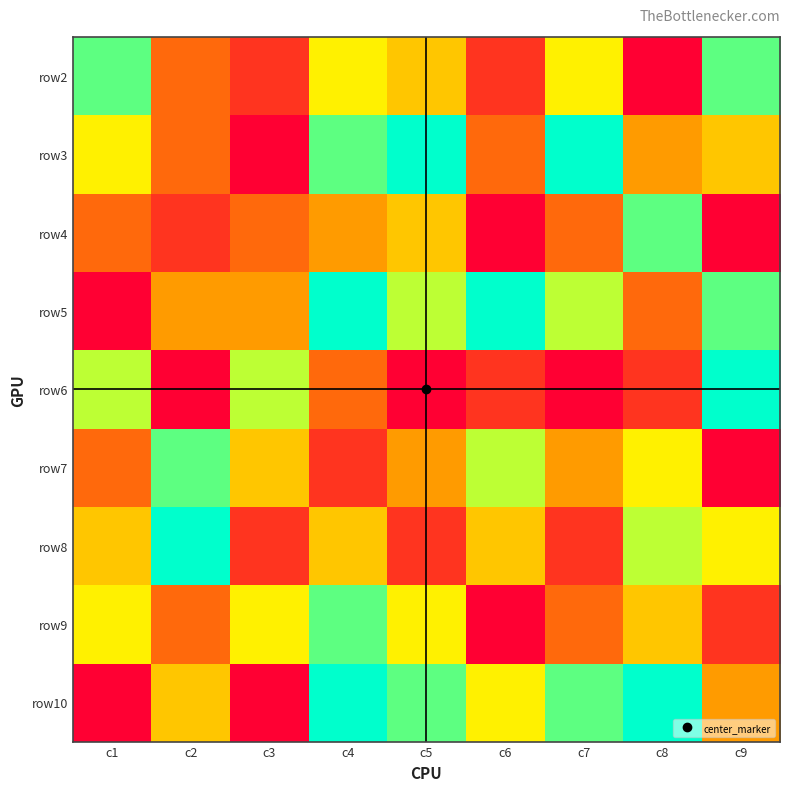

List the series in order of their peak value, highest first.

row3, row5, row6, row8, row10, row2, row4, row7, row9